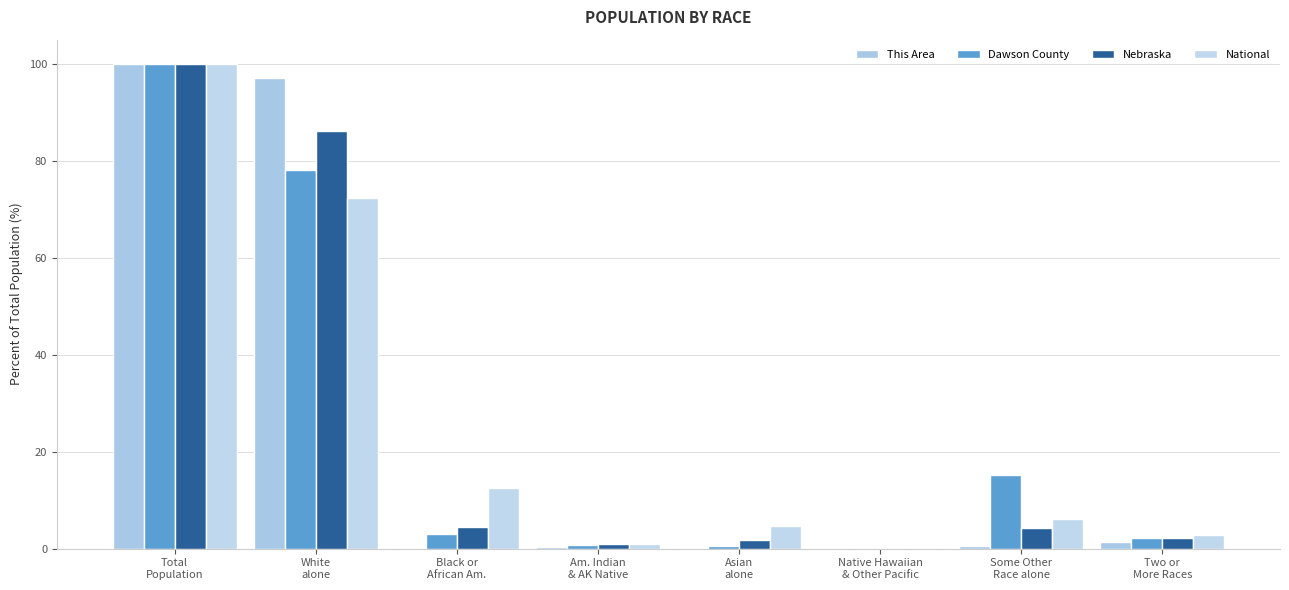

Reading right to left, transcribe all the data shown in this chart.

This Area: Two or
More Races=1.5	Some Other
Race alone=0.6	Native Hawaiian
& Other Pacific=0.0	Asian
alone=0.2	Am. Indian
& AK Native=0.4	Black or
African Am.=0.2	White
alone=97.1	Total
Population=100.0
Dawson County: Two or
More Races=2.1	Some Other
Race alone=15.2	Native Hawaiian
& Other Pacific=0.2	Asian
alone=0.6	Am. Indian
& AK Native=0.8	Black or
African Am.=3.1	White
alone=78.0	Total
Population=100.0
Nebraska: Two or
More Races=2.2	Some Other
Race alone=4.3	Native Hawaiian
& Other Pacific=0.1	Asian
alone=1.8	Am. Indian
& AK Native=1.0	Black or
African Am.=4.5	White
alone=86.1	Total
Population=100.0
National: Two or
More Races=2.9	Some Other
Race alone=6.2	Native Hawaiian
& Other Pacific=0.2	Asian
alone=4.8	Am. Indian
& AK Native=0.9	Black or
African Am.=12.6	White
alone=72.4	Total
Population=100.0